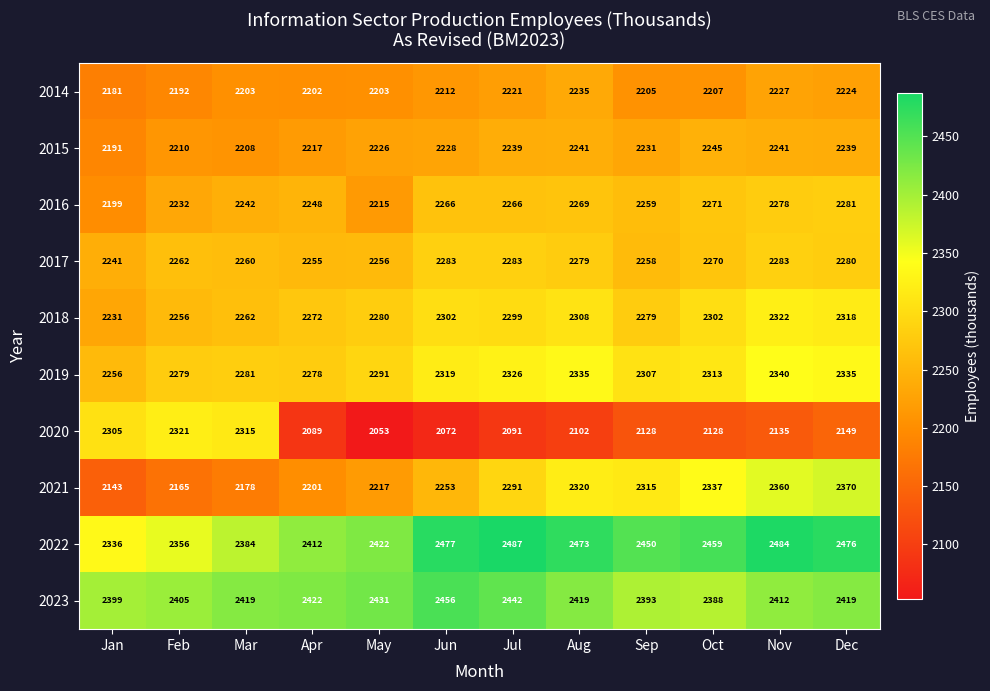

At how many categories does at least one series exceed 2378?

12